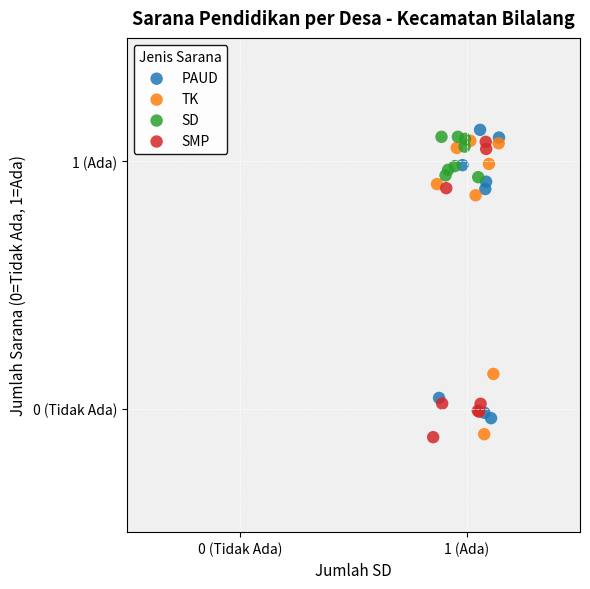

What are all the series names shown in the legend?

PAUD, TK, SD, SMP